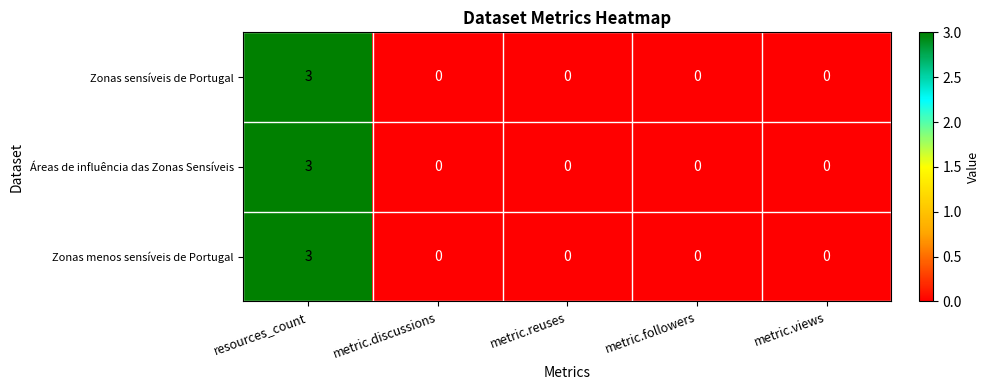

Which category has the highest value in the Zonas menos sensíveis de Portugal series?

resources_count